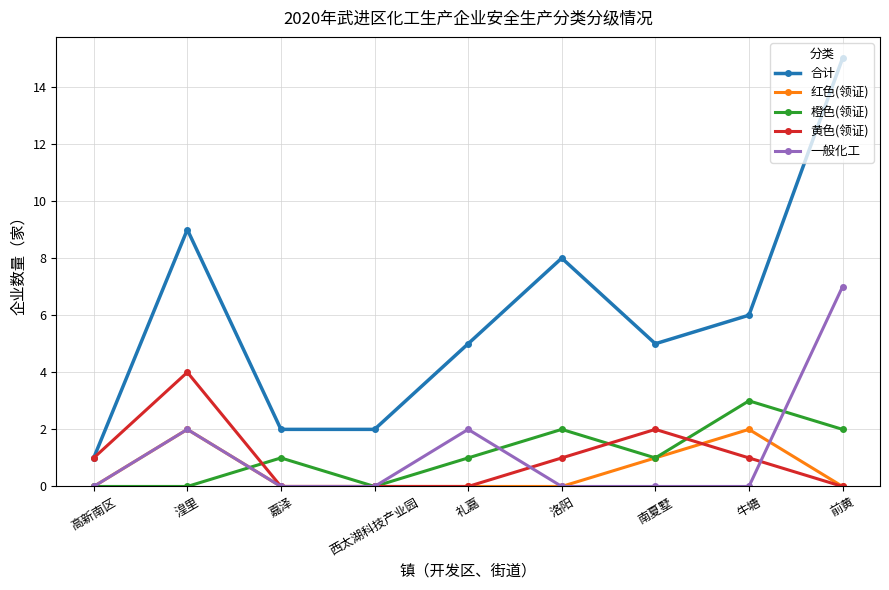

True or false: 合计 and 一般化工 intersect in this chart.

False